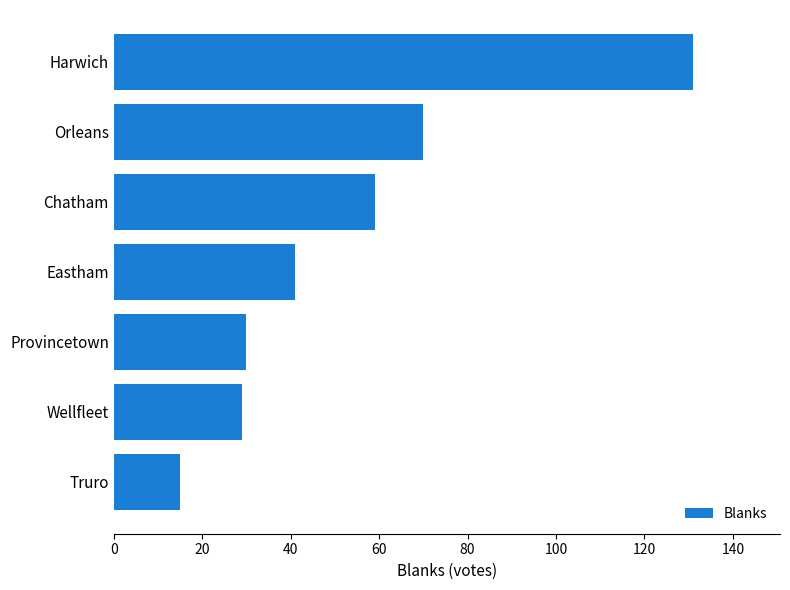

At which label is the value closest to 73?

Orleans